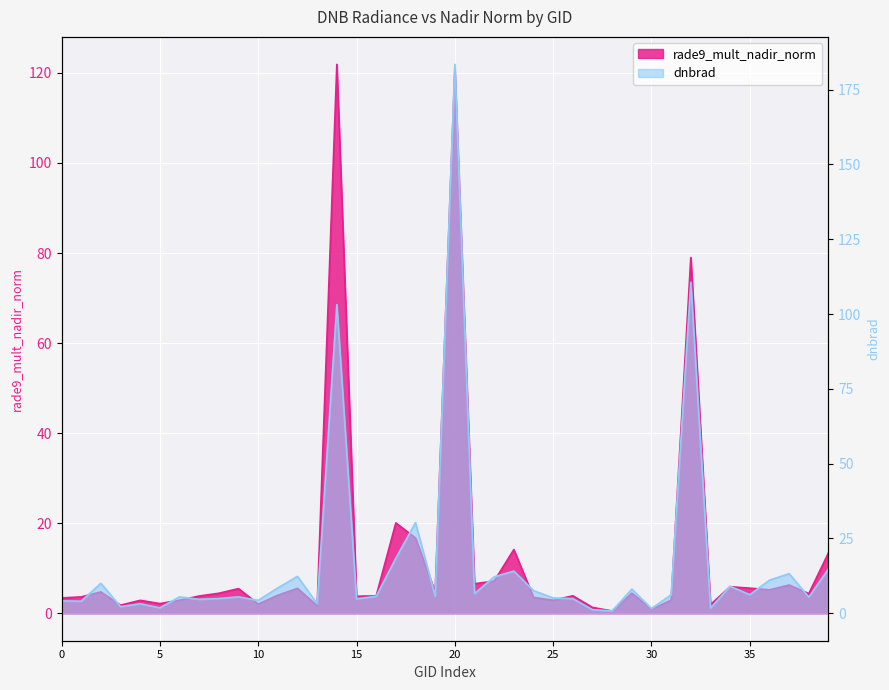

How many categories are shown in the chart?

40